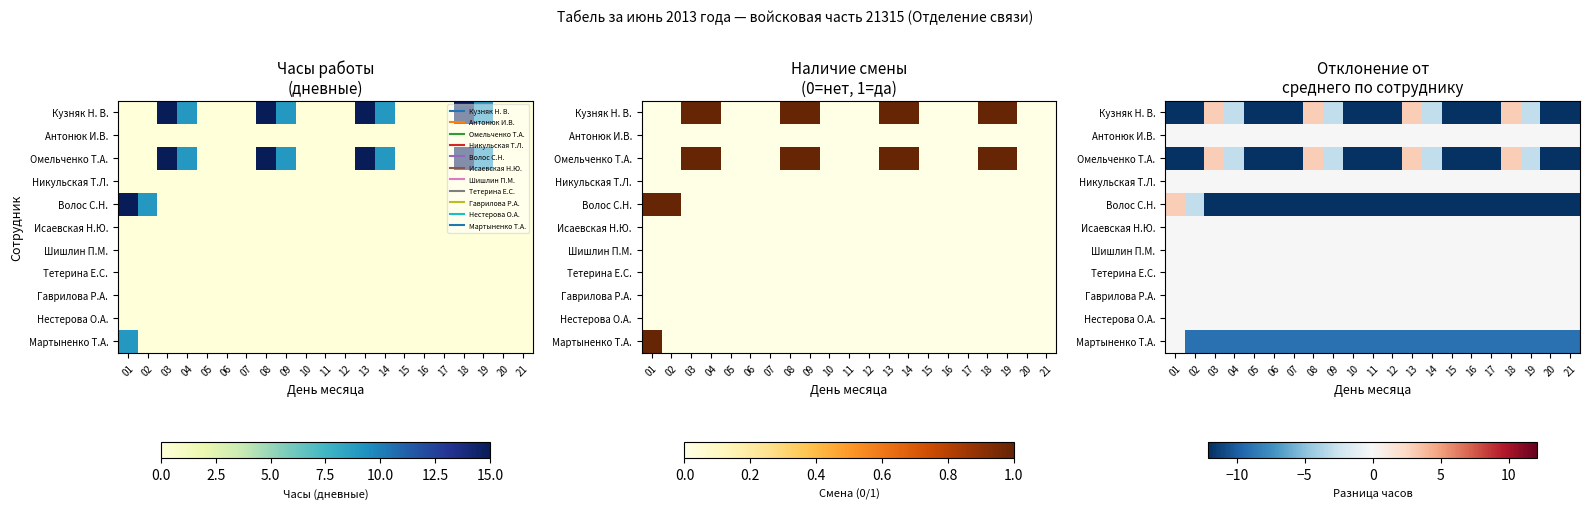

What is the smallest value displayed?

-12